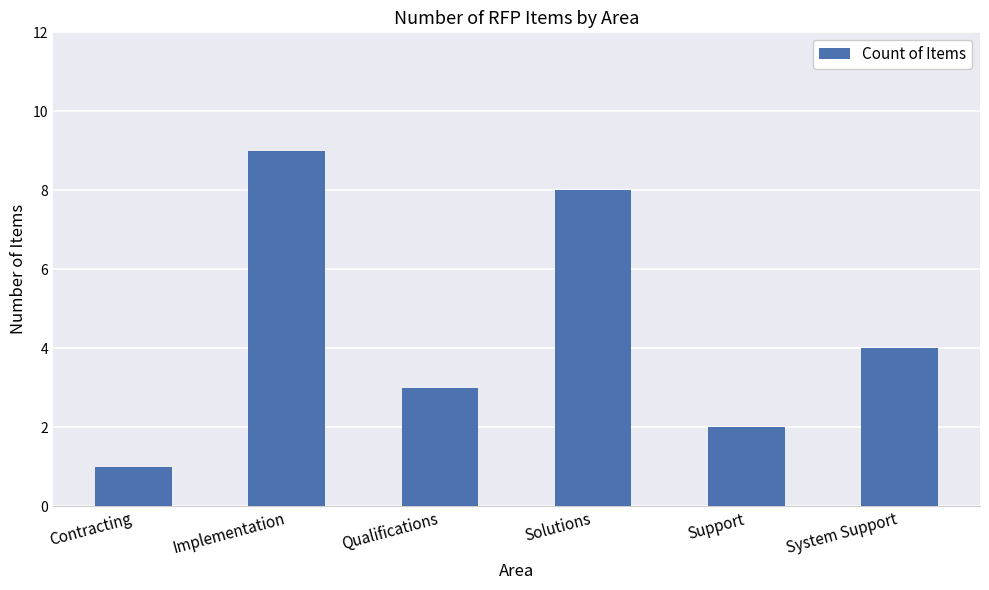

What is the label of the 2nd bar from the left?

Implementation